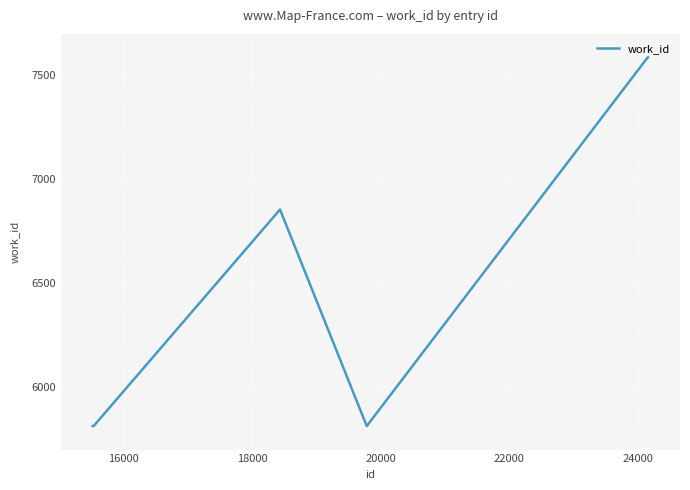

Does the chart have visible grid lines?

Yes